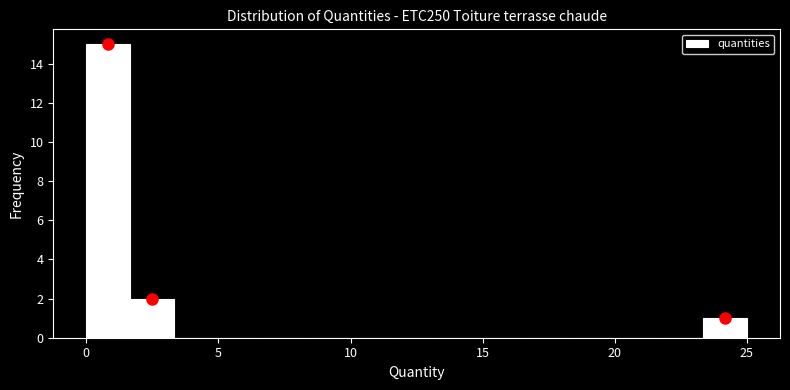

Around what value on the x-axis is the tallest bar? Give the approximate position of its centre, as read against the axis.

1.0